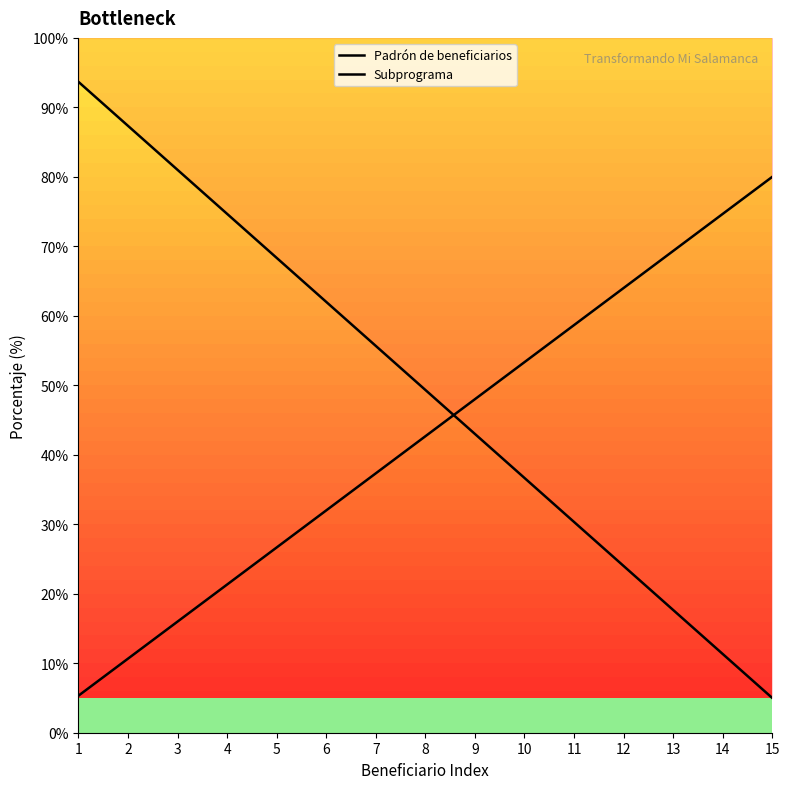

At which category is the sum across all series the highest?

1